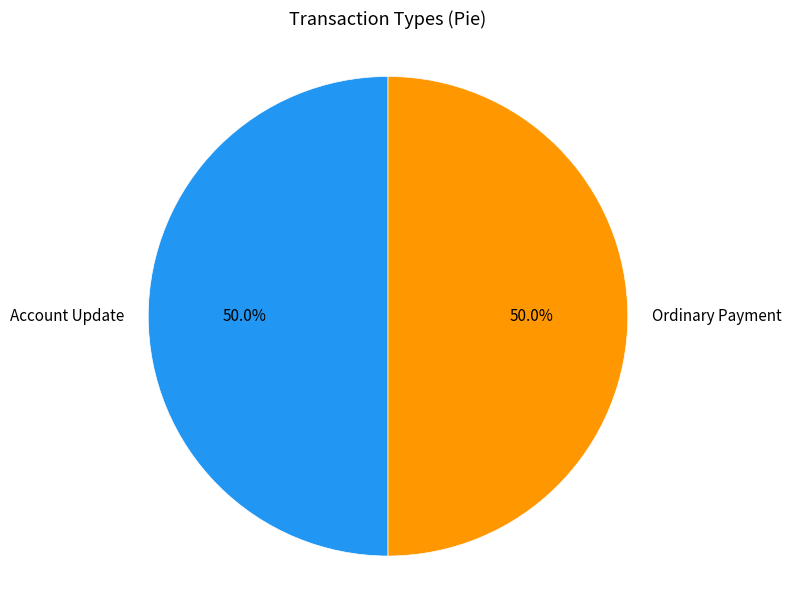

To the nearest percent, what is the difference between the largest and smallest slice percentages?

0%